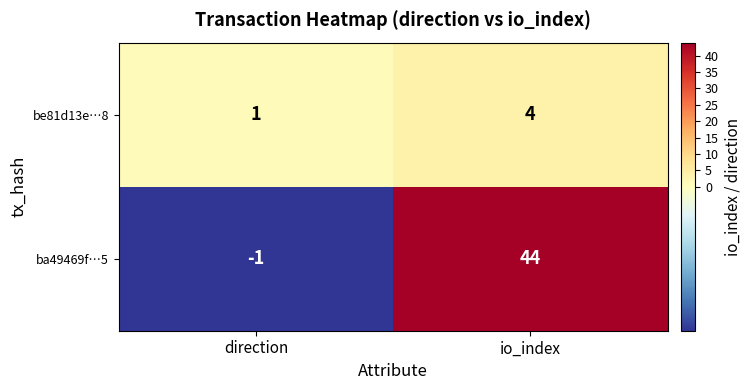

The value of ba49469f…5 at io_index is 44. True or false?

True